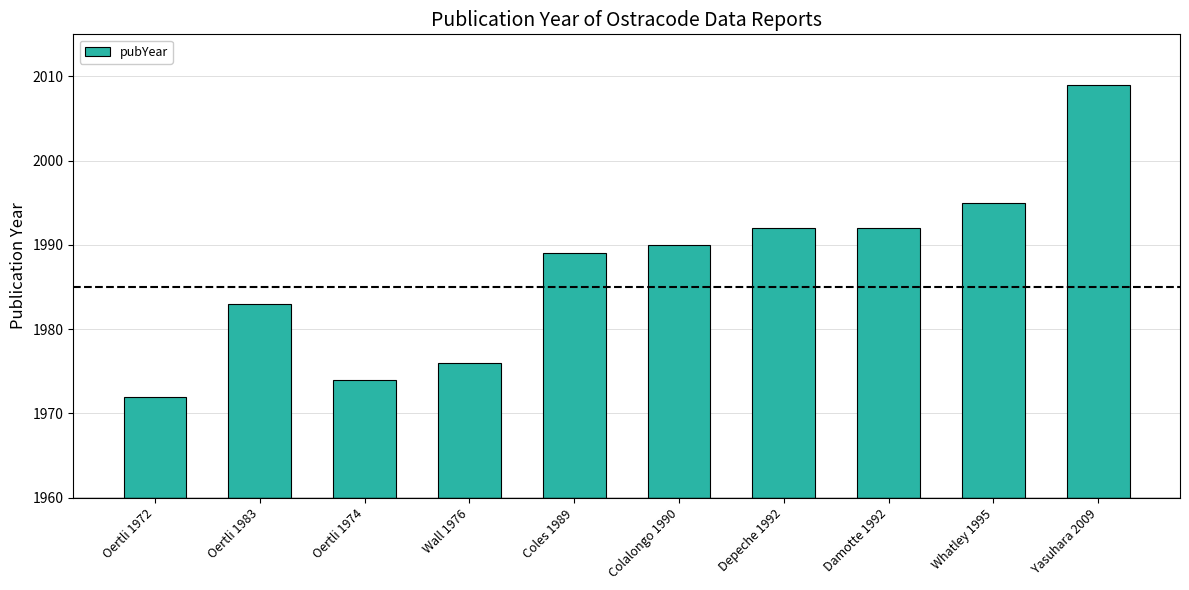

What is the change in value from Wall 1976 to Whatley 1995?

+19